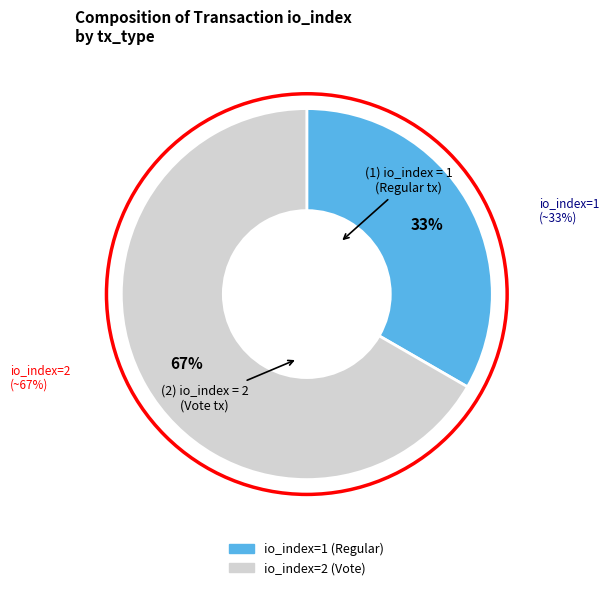

Is there any slice that represents more than half of the pie?

Yes